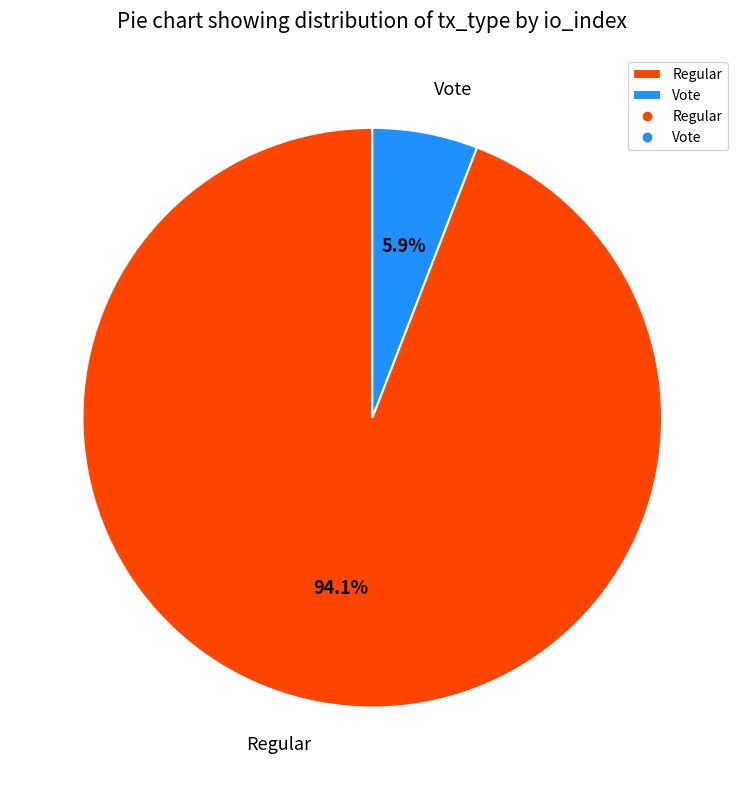

What percentage do Regular and Vote together represent?

100.0%